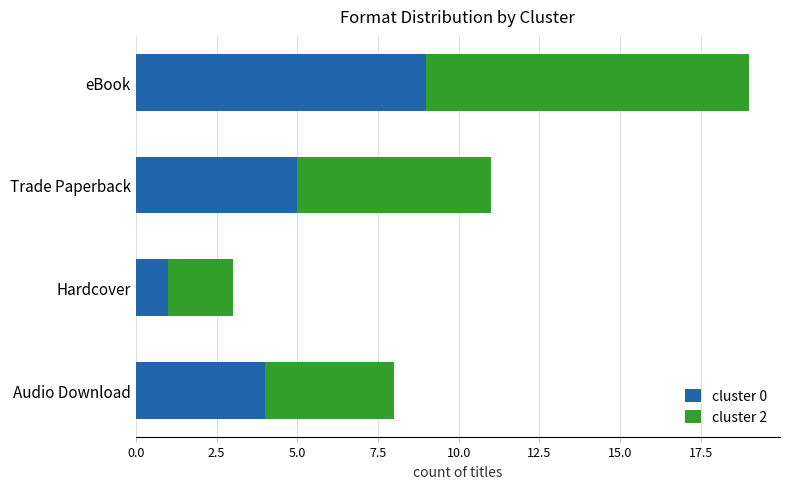

What is the total value across all series at Audio Download?

8